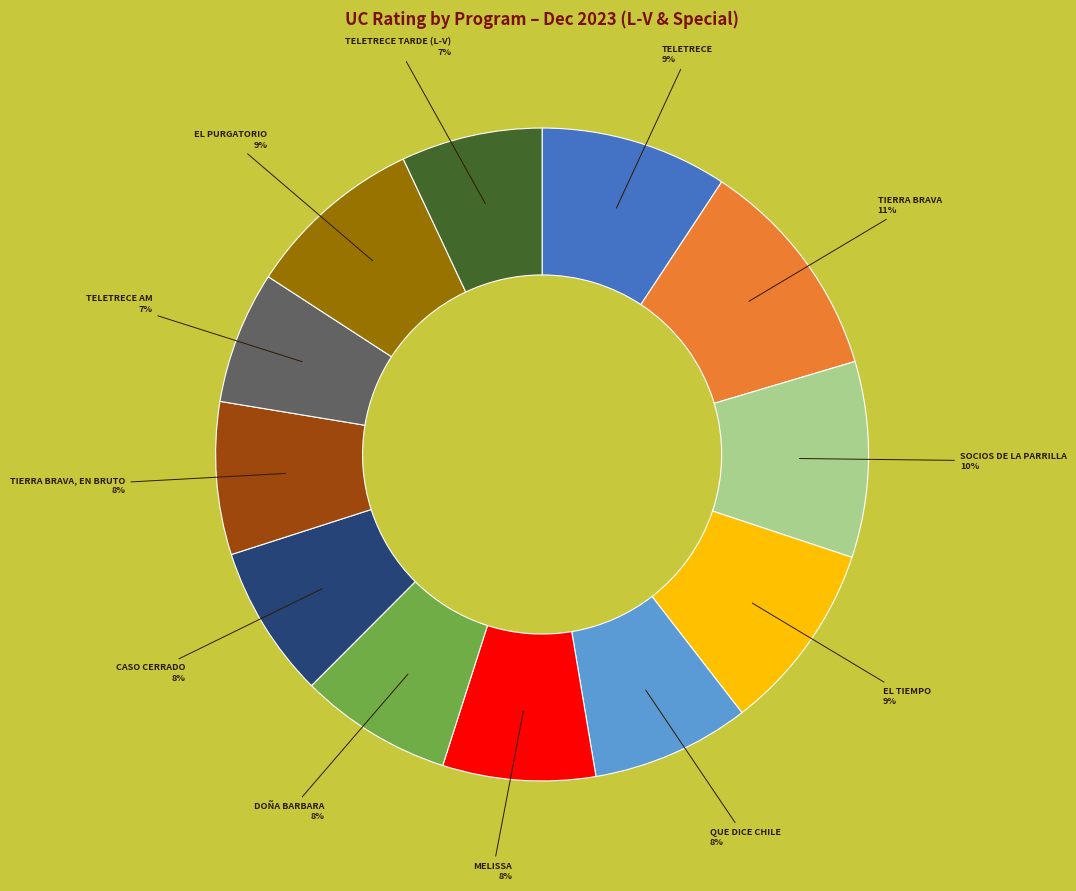

Does any single category account for the majority?

No